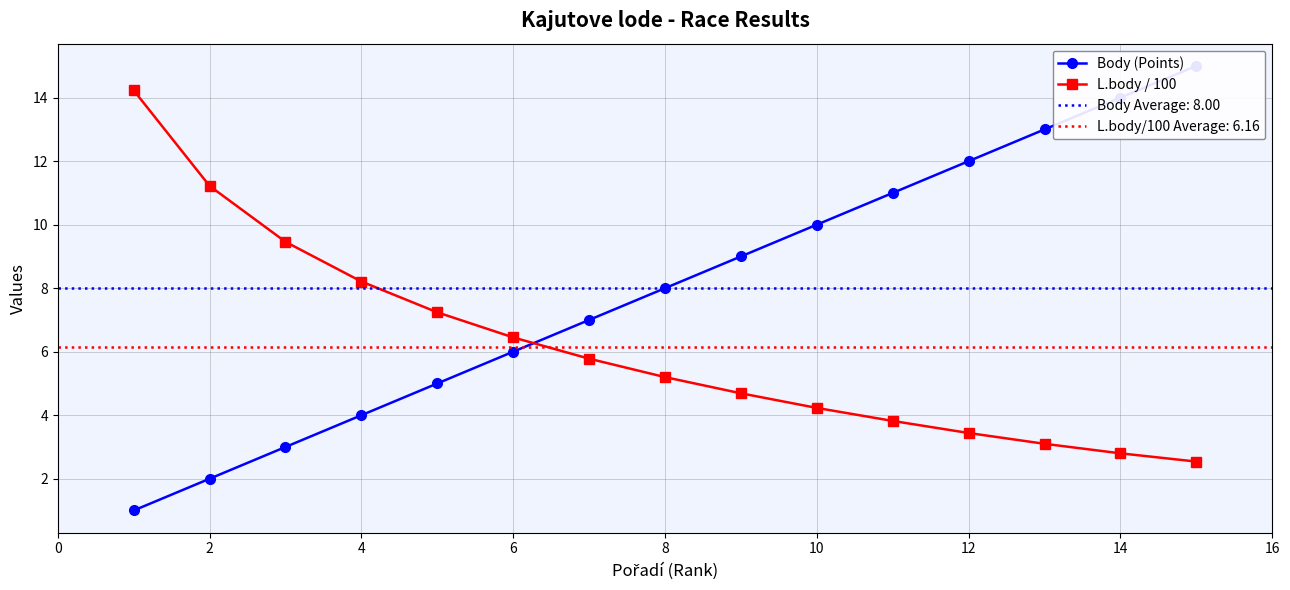

How many times do L.body / 100 and Body (Points) cross each other?

1